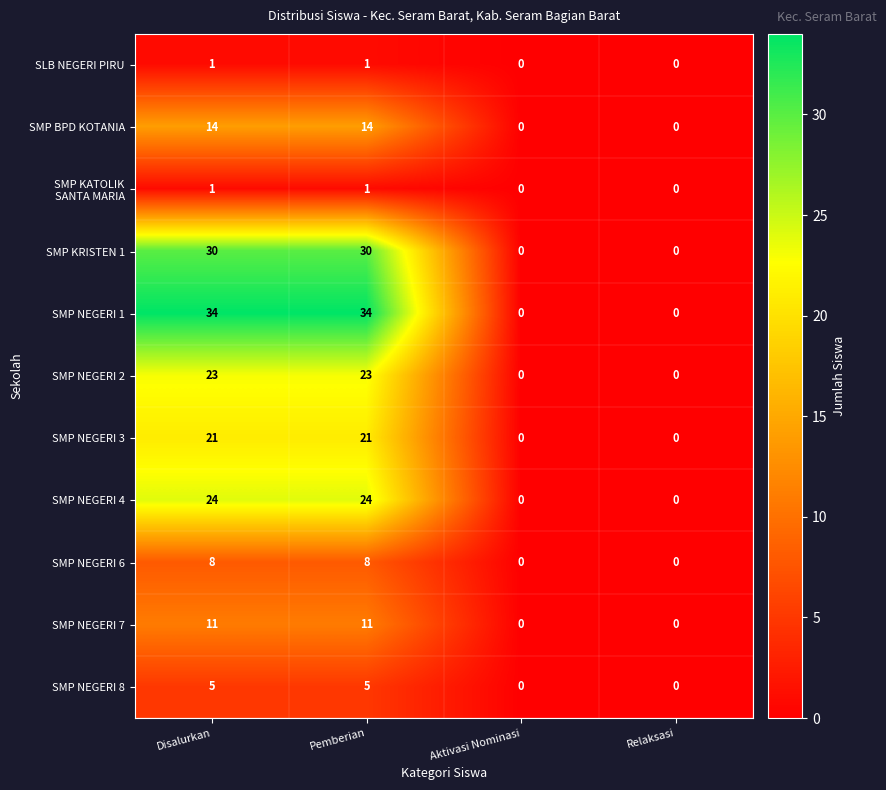

What is the average value of the SMP KRISTEN 1 series?

15